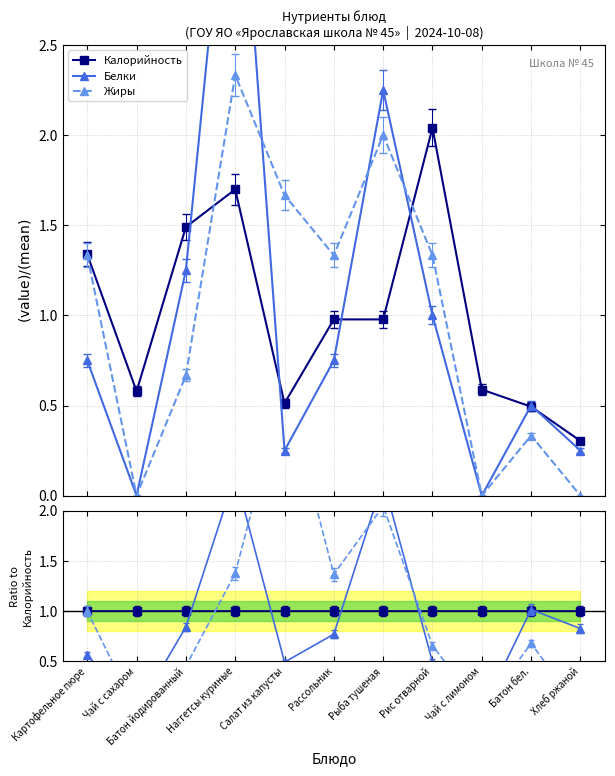

Count the number of data series in this chart.

3